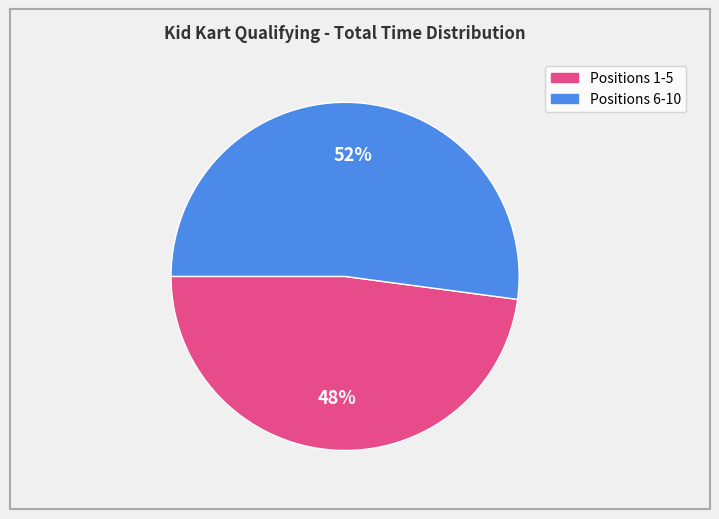

How many segments does this pie chart have?

2